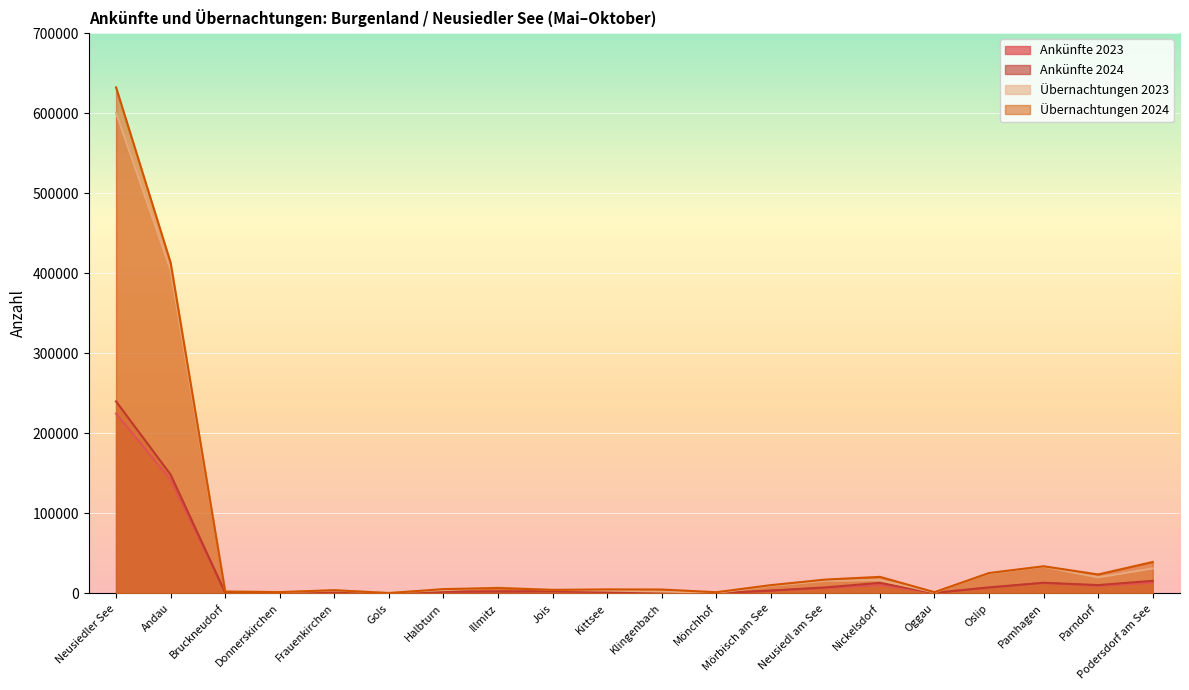

Rank the series by their maximum value, from highest to lowest.

Übernachtungen 2024, Übernachtungen 2023, Ankünfte 2024, Ankünfte 2023